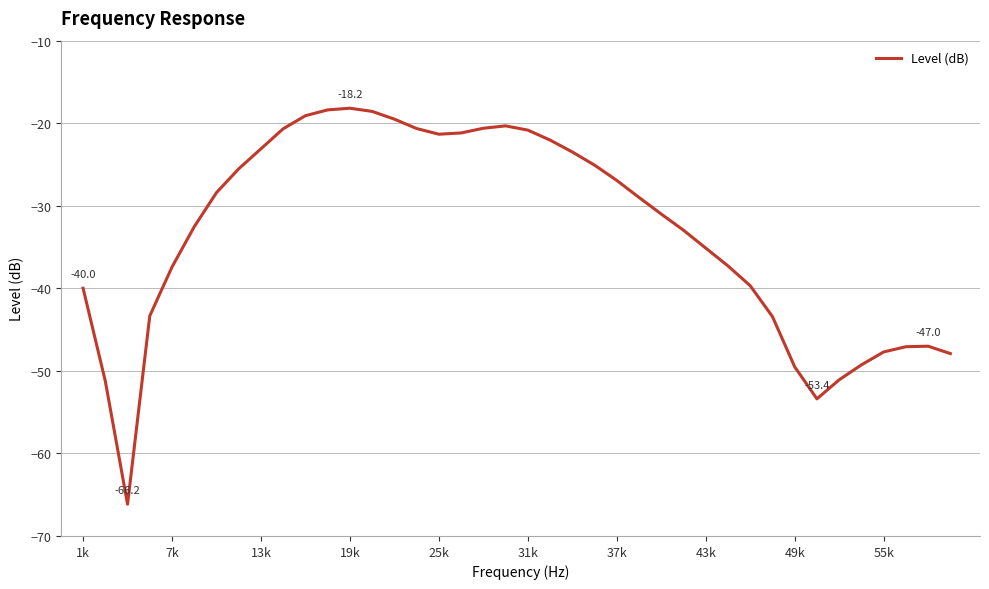

What is the difference between the maximum and minimum values?

48.0